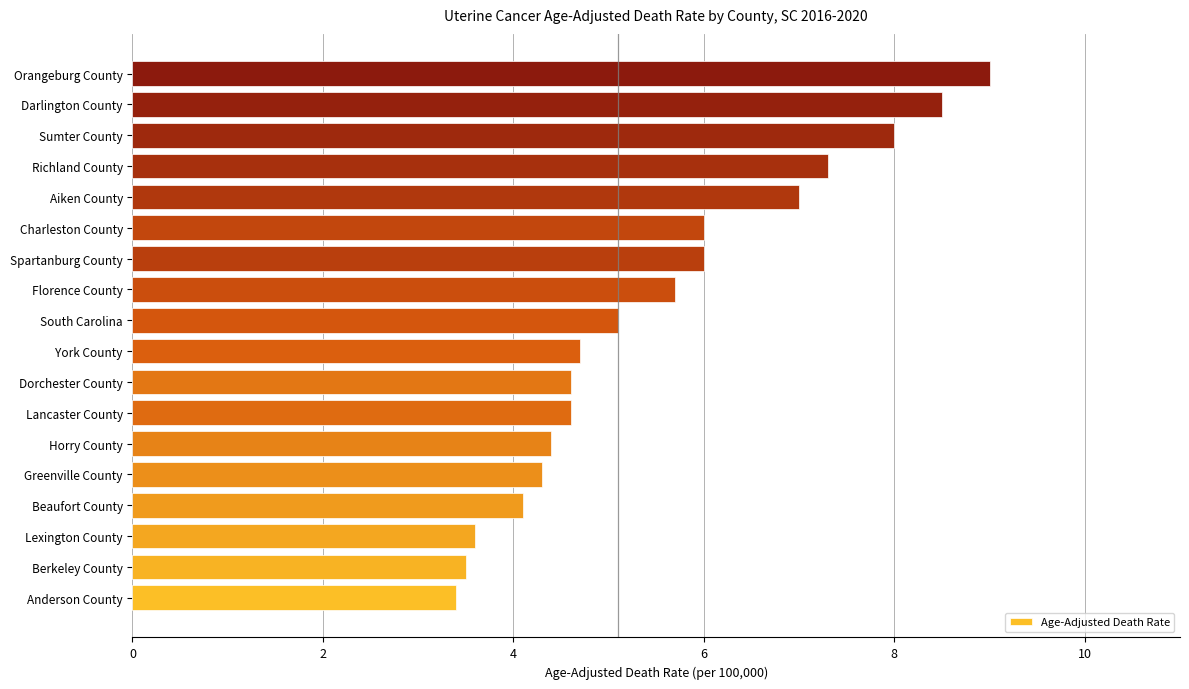

Between Richland County and Aiken County, which is larger?

Richland County